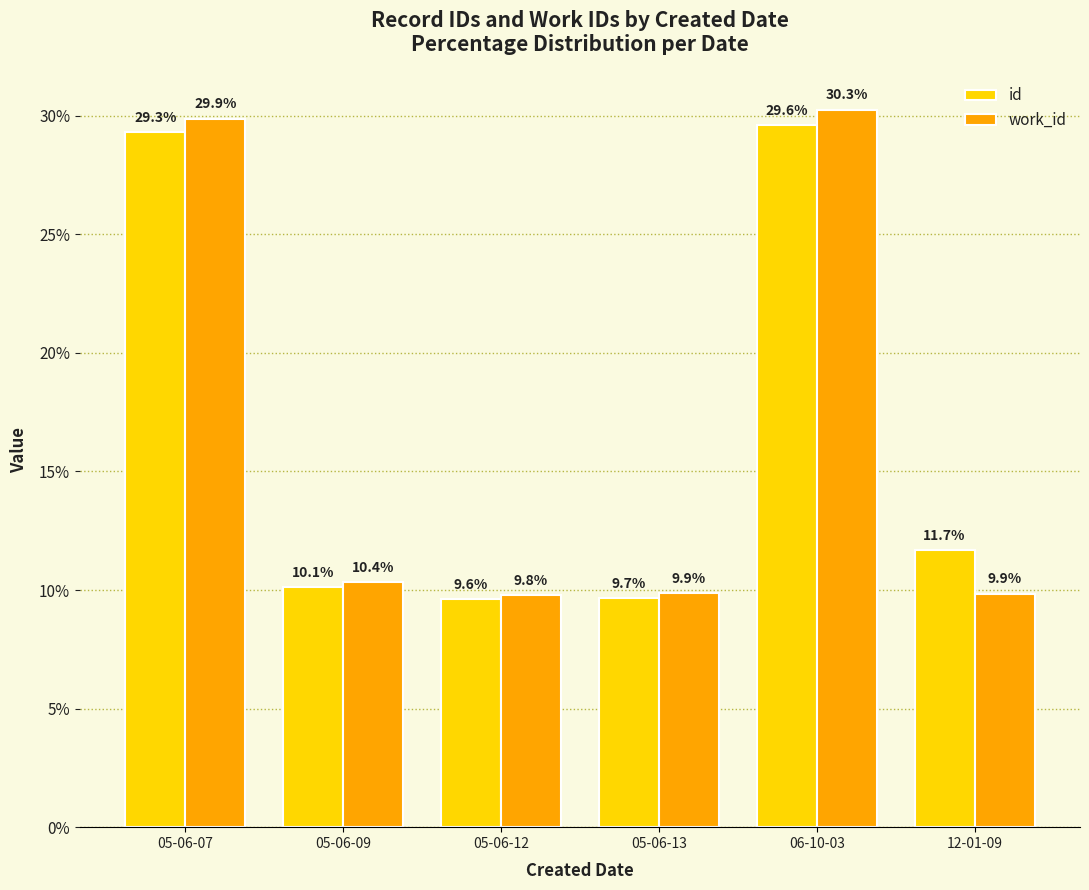

Between 05-06-09 and 12-01-09, which series saw the biggest shift?

id